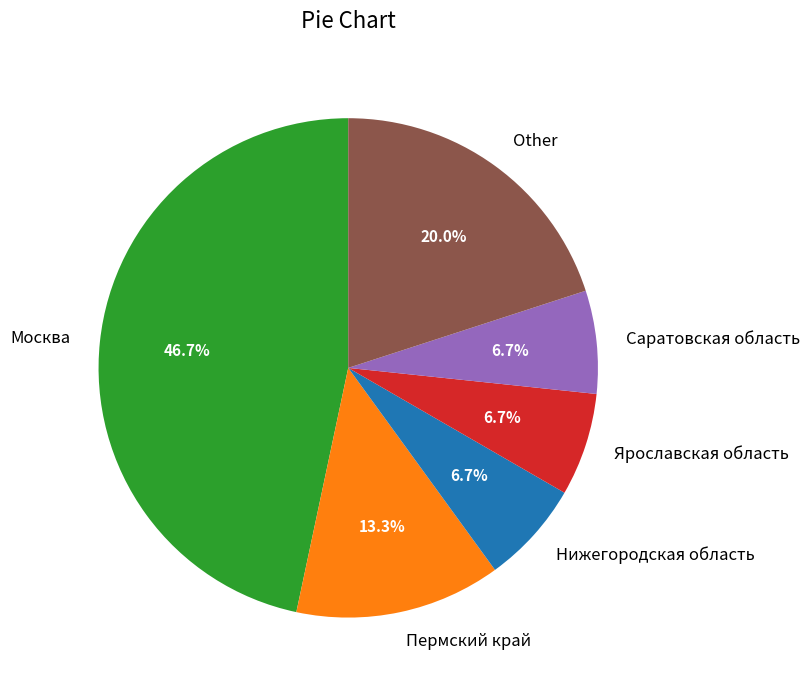

How many slices are in this pie chart?

6